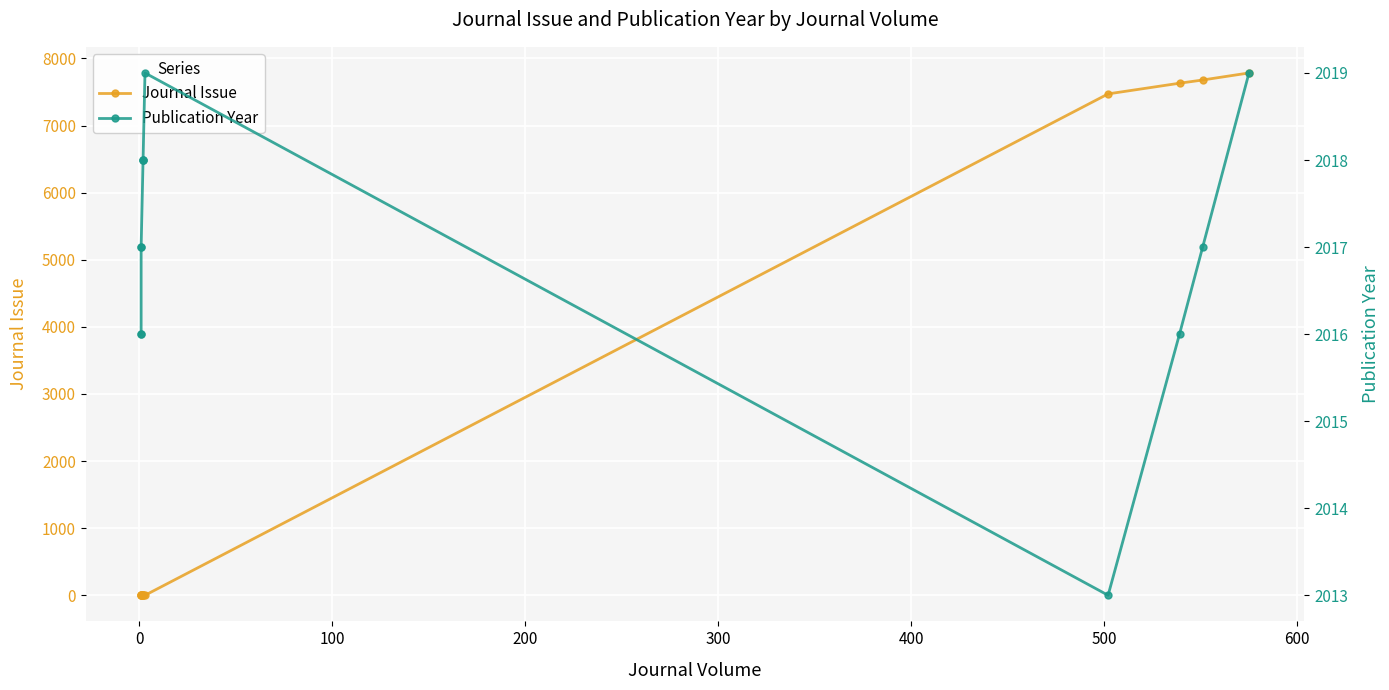

Is this an area chart (filled region under the line)?

No